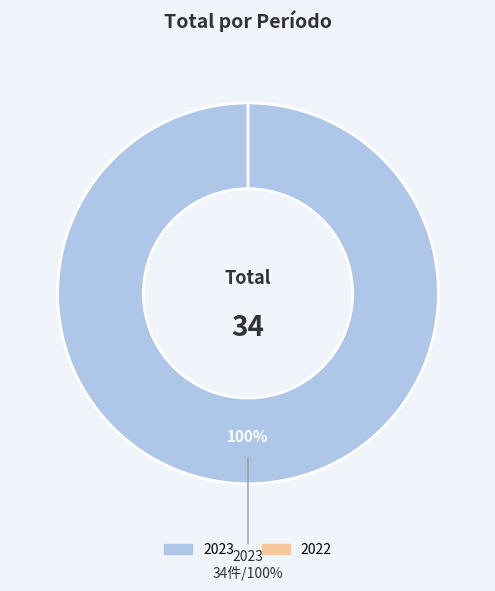

Is it true that 2023 is 90% of the pie?

False